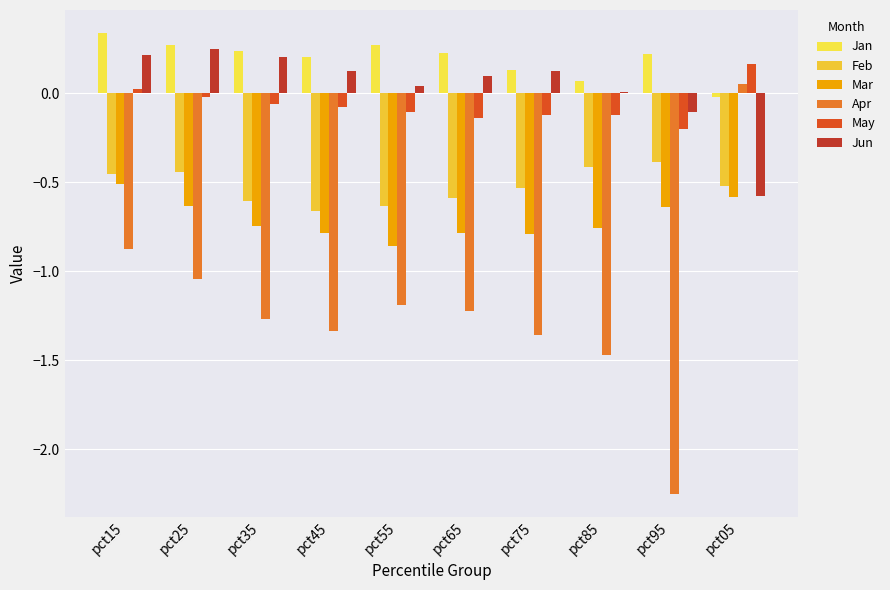

What is the lowest value of the Jun series?

-0.6